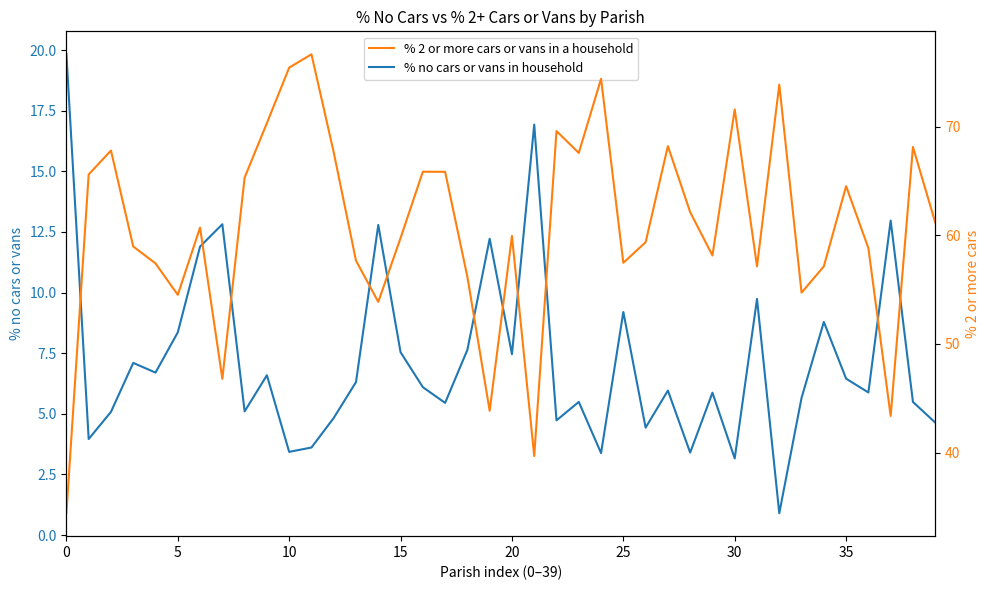

The value of % 2 or more cars or vans in a household at 12 is 67.6. True or false?

True